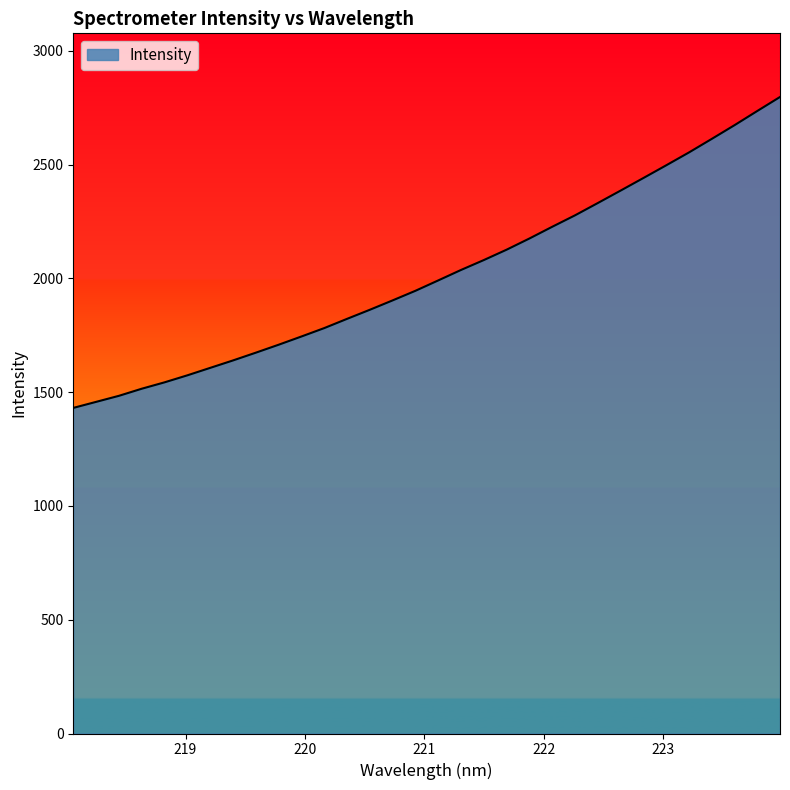

How many lines are shown in the chart?

1